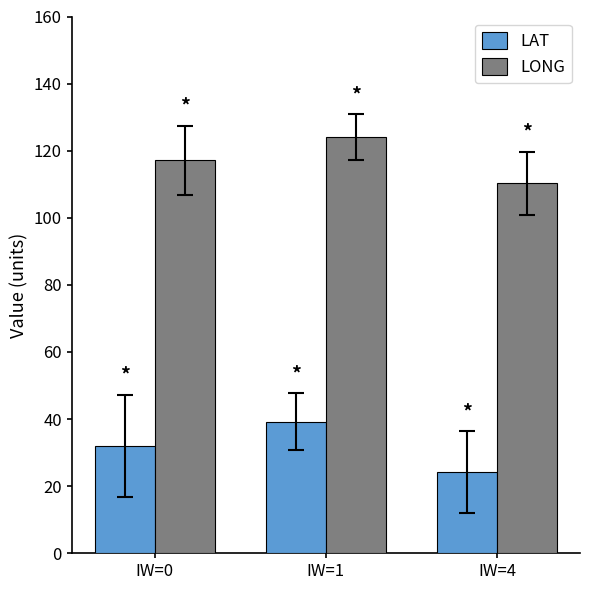

What is the difference between the highest and lowest values at IW=0?

85.1